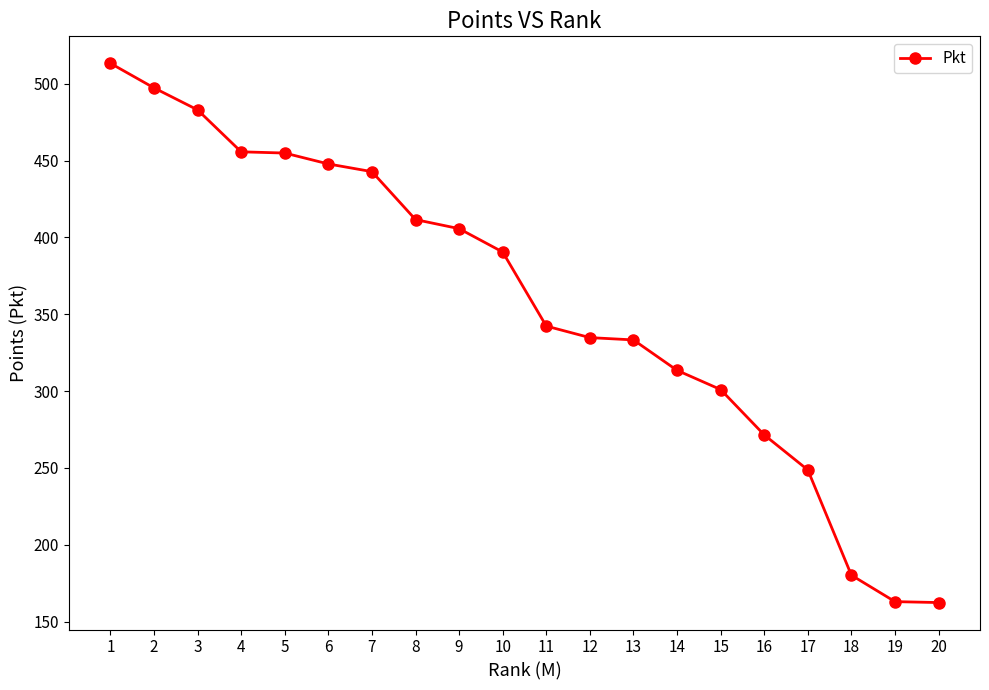

What is the value of the 6th point from the left?

447.8